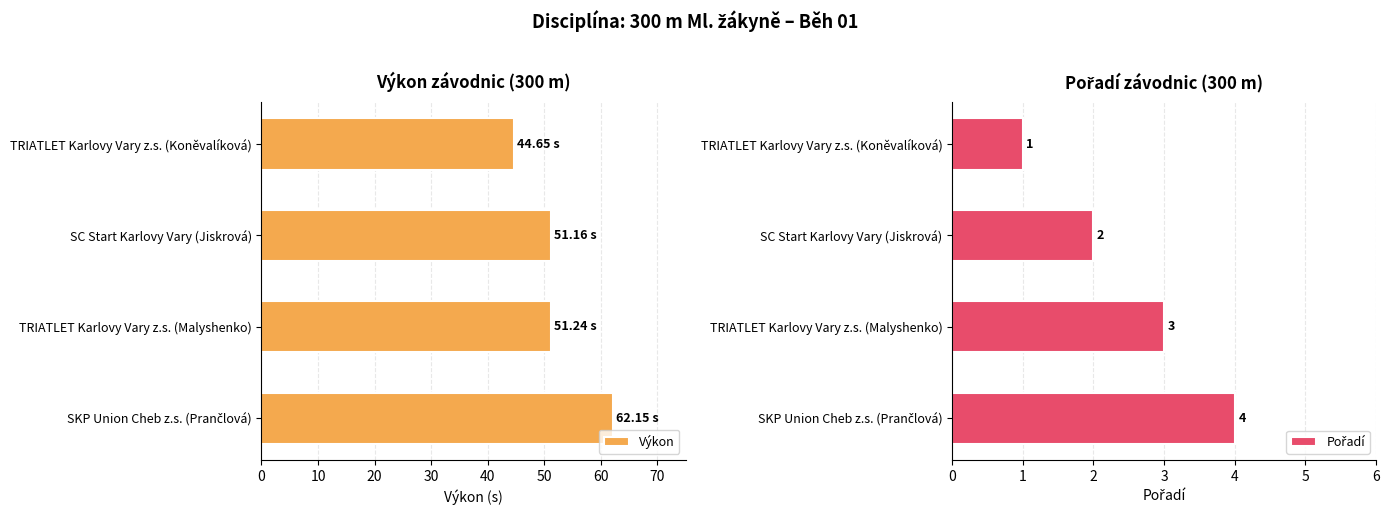

Reading left to right, what are all the values shown in this chart?

Výkon: 44.6	51.2	51.2	62.1
Pořadí: 1.0	2.0	3.0	4.0